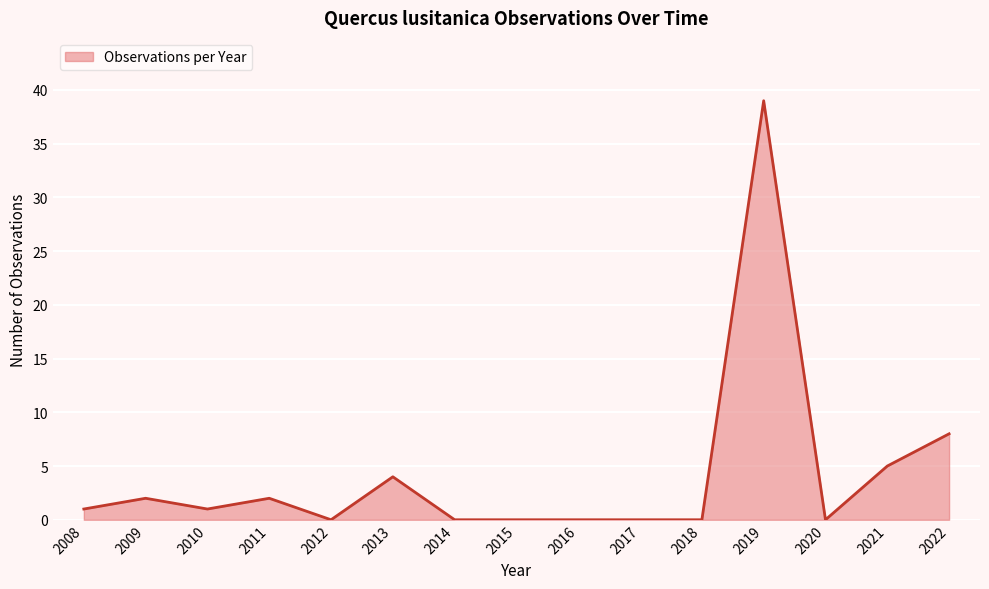

The chart shows a value of 5 at 2021. True or false?

True